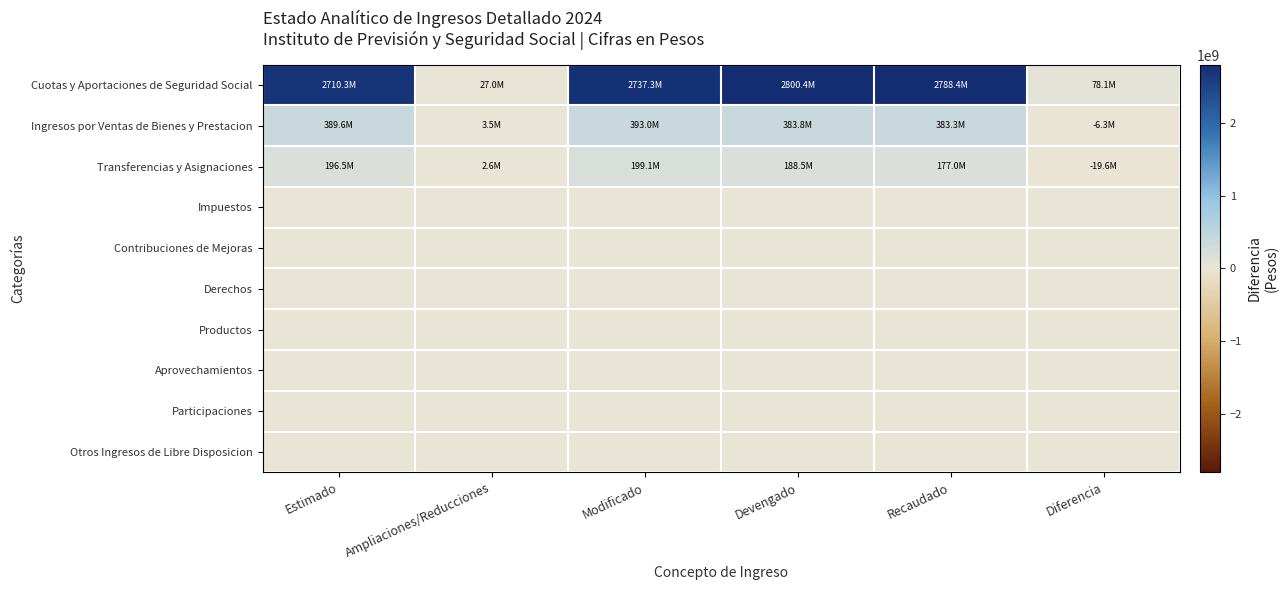

Which series has the largest total across all categories?

Cuotas y Aportaciones de Seguridad Social